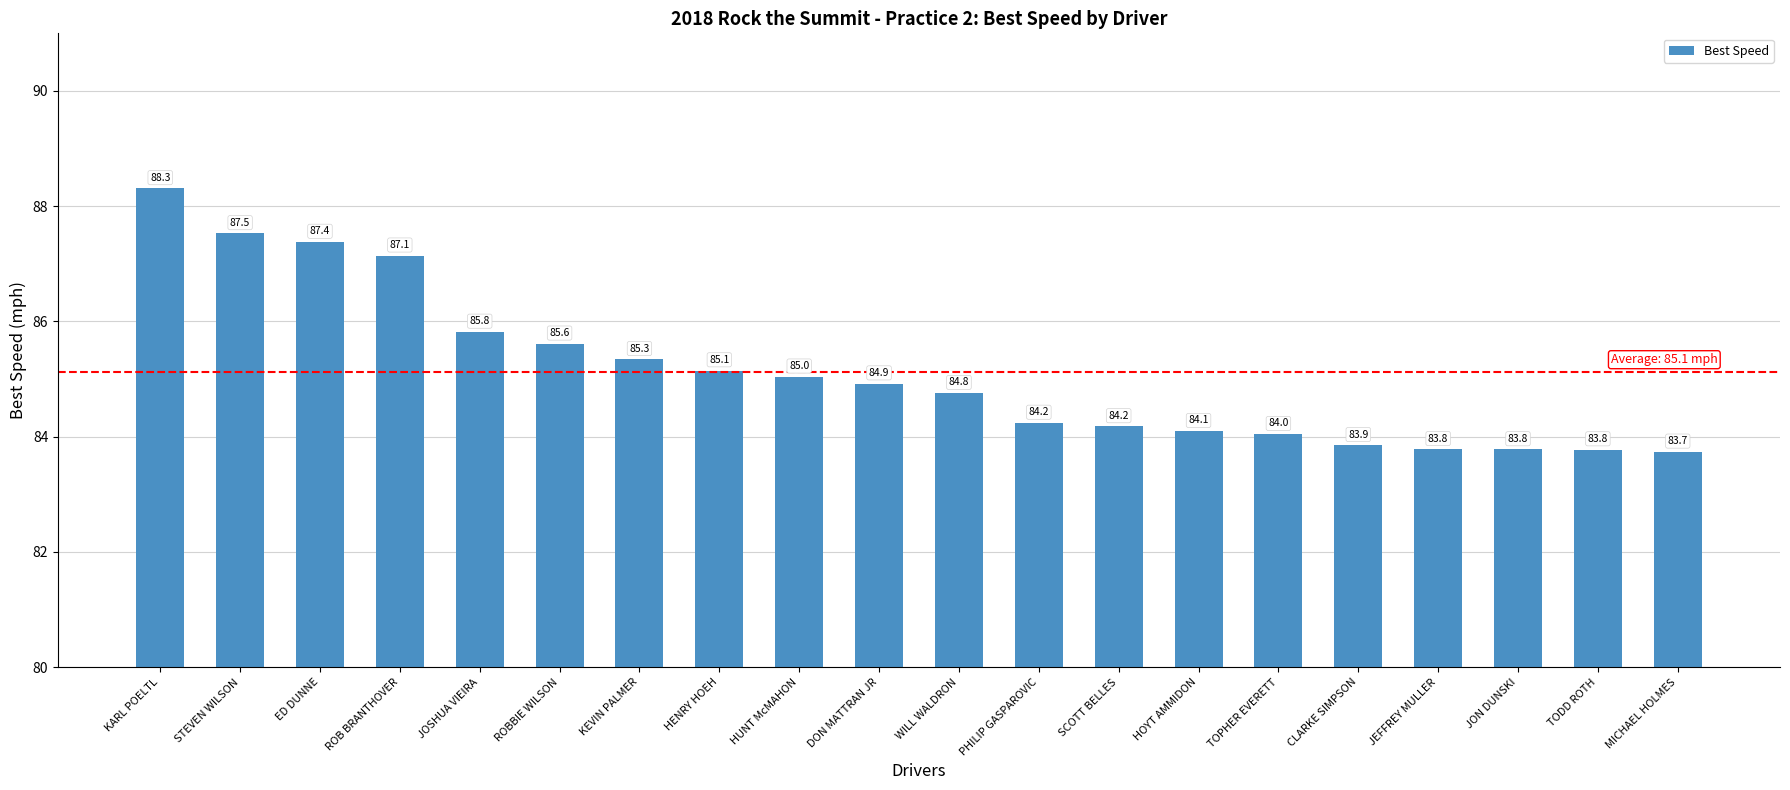

What is the minimum value shown in the chart?

83.7